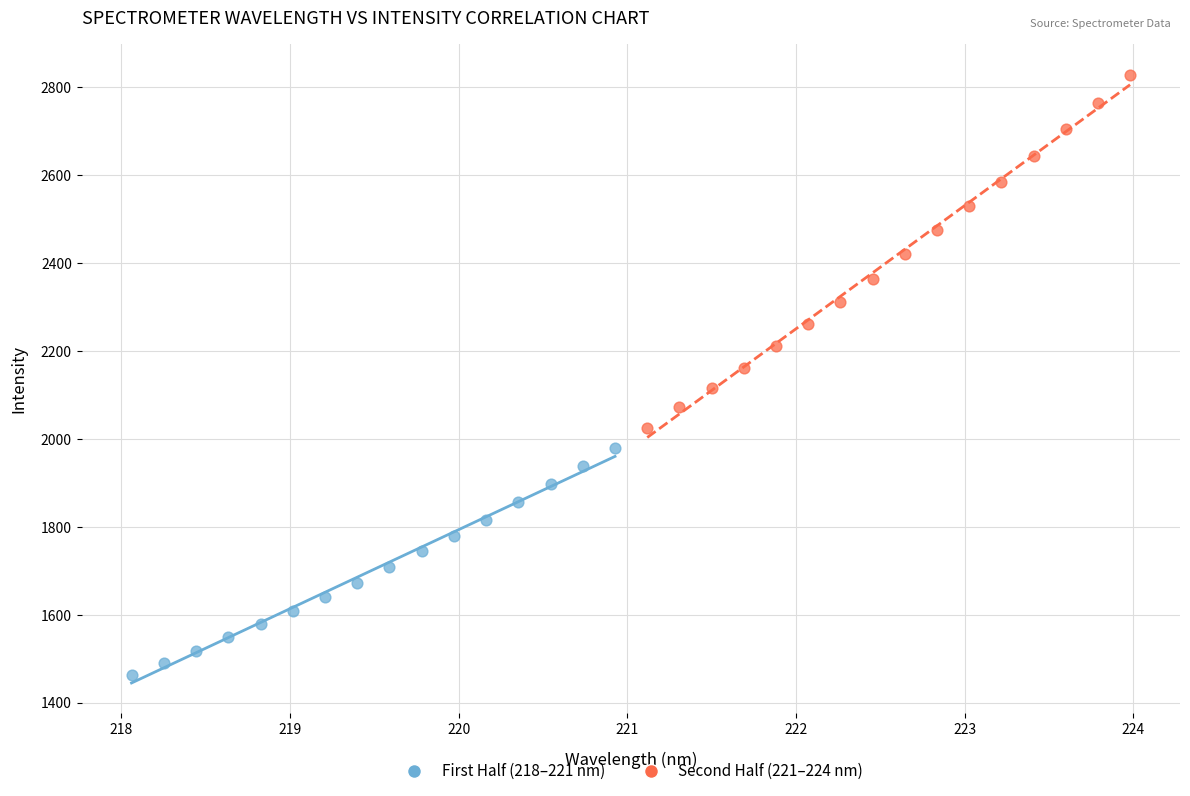

Which series contains the highest Y value?

Second Half (221–224 nm)